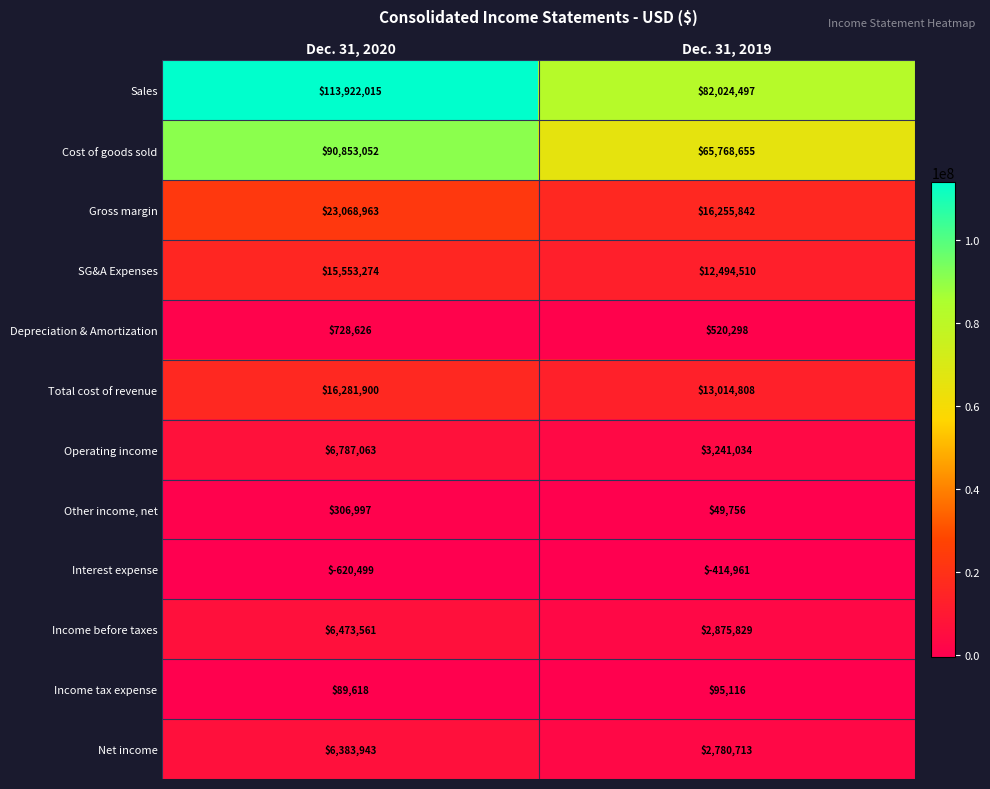

At Dec. 31, 2019, list the series in order from largest to smallest.

Sales, Cost of goods sold, Gross margin, Total cost of revenue, SG&A Expenses, Operating income, Income before taxes, Net income, Depreciation & Amortization, Income tax expense, Other income, net, Interest expense